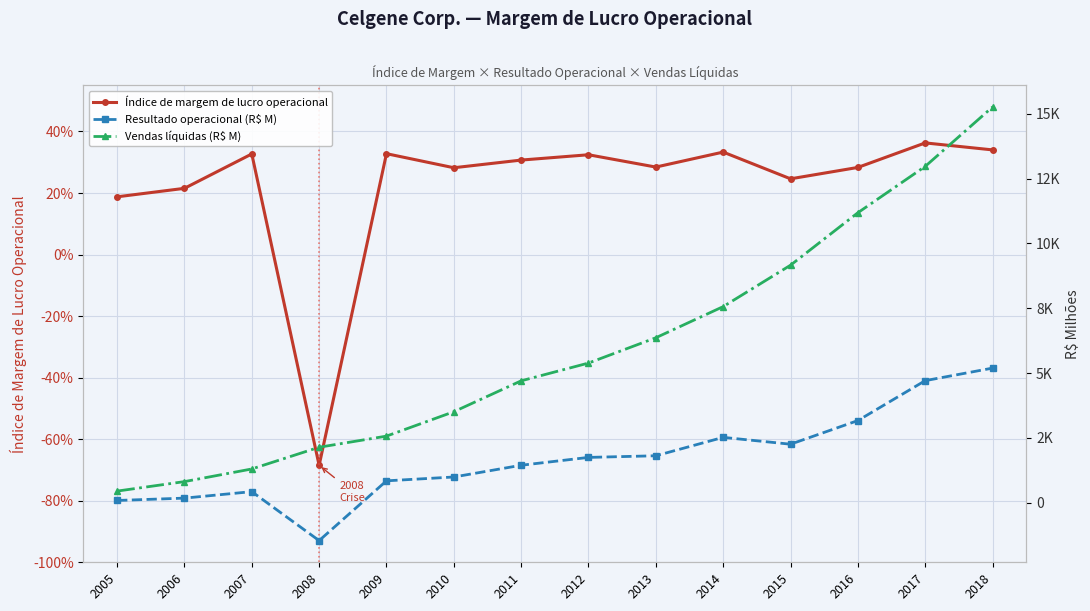

Reading right to left, transcribe all the data shown in this chart.

Índice de margem de lucro operacional: 0.3	0.4	0.3	0.2	0.3	0.3	0.3	0.3	0.3	0.3	-0.7	0.3	0.2	0.2
Resultado operacional (R$ M): 5191.0	4707.0	3167.0	2255.0	2519.0	1809.0	1746.0	1443.0	990.0	842.0	-1464.0	425.0	175.0	84.0
Vendas líquidas (R$ M): 15265.0	12973.0	11185.0	9161.0	7564.0	6362.0	5386.0	4700.0	3508.0	2567.0	2138.0	1300.0	812.0	446.0